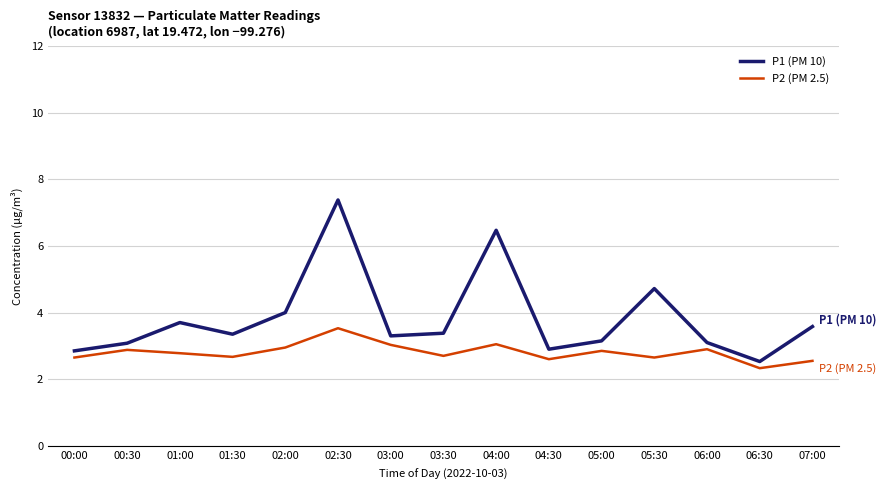

At which category is the sum across all series the highest?

02:30